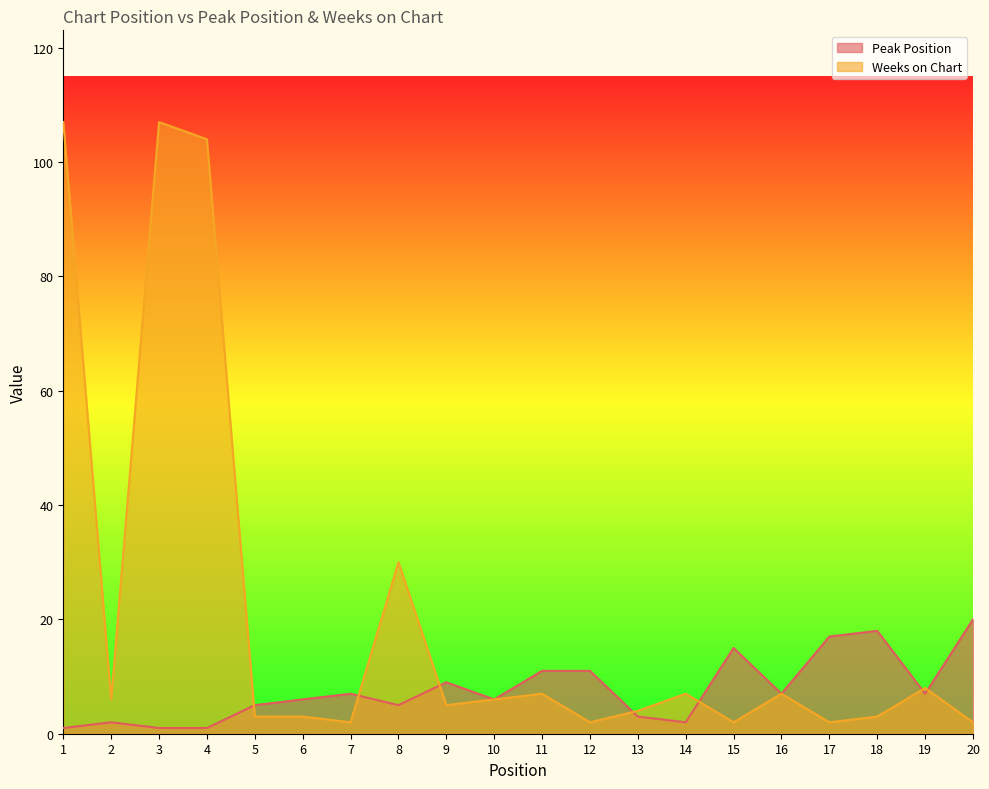

What is the value of the Weeks on Chart point at the 19th from the left?

8